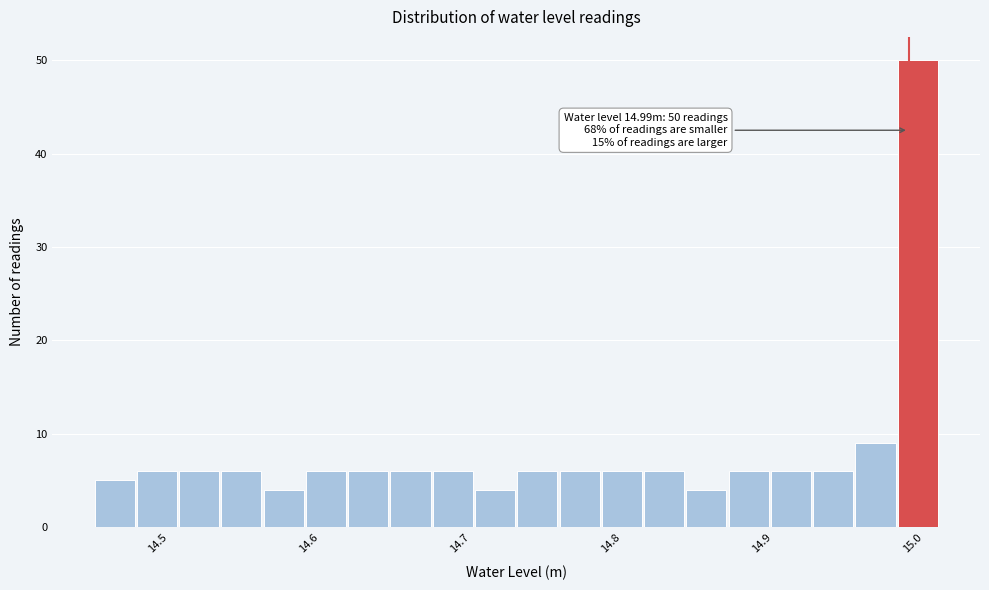

Read against the x-axis, roughly where is the centre of the tallest bar?

15.00